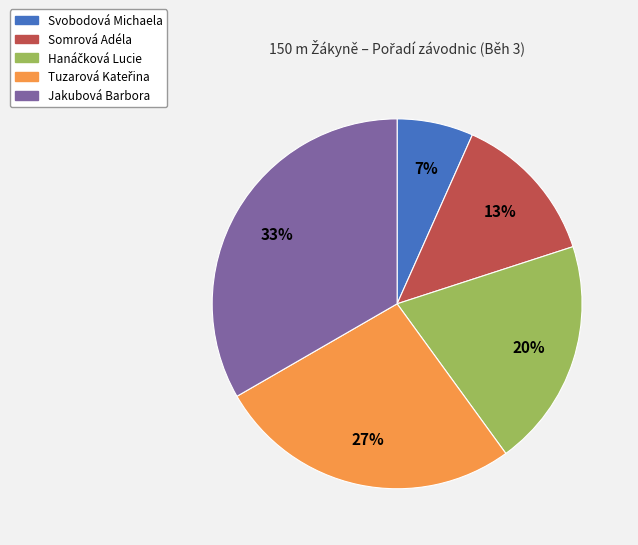

How many slices are in this pie chart?

5